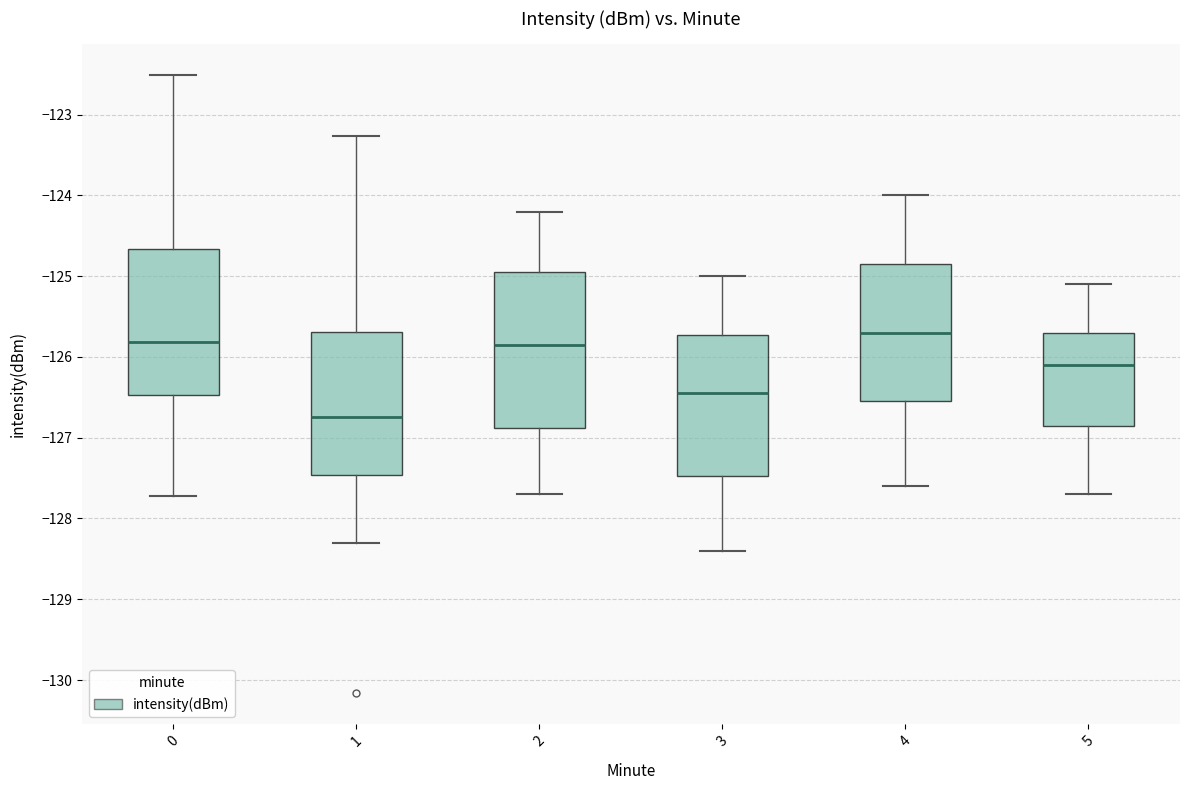

Reading left to right, read every box against the y-axis: the position of its median line, the range the box covers, and the ends of its whiskers. The values are not printed on the chart, so give them approximately, as read against the axis.

0: median -125.8, box -126.5 to -124.7, whiskers -127.7 to -122.5
1: median -126.7, box -127.5 to -125.7, whiskers -128.3 to -123.3
2: median -125.8, box -126.9 to -124.9, whiskers -127.7 to -124.2
3: median -126.4, box -127.5 to -125.7, whiskers -128.4 to -125.0
4: median -125.7, box -126.5 to -124.8, whiskers -127.6 to -124.0
5: median -126.1, box -126.8 to -125.7, whiskers -127.7 to -125.1